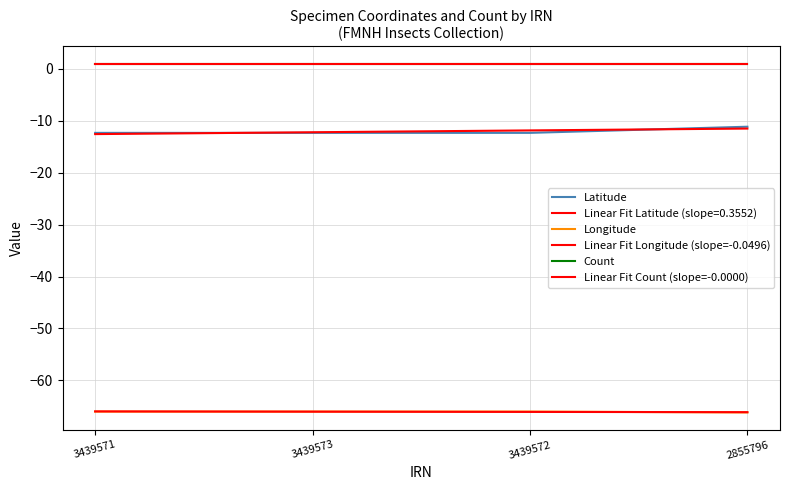

Is this an area chart (filled region under the line)?

No